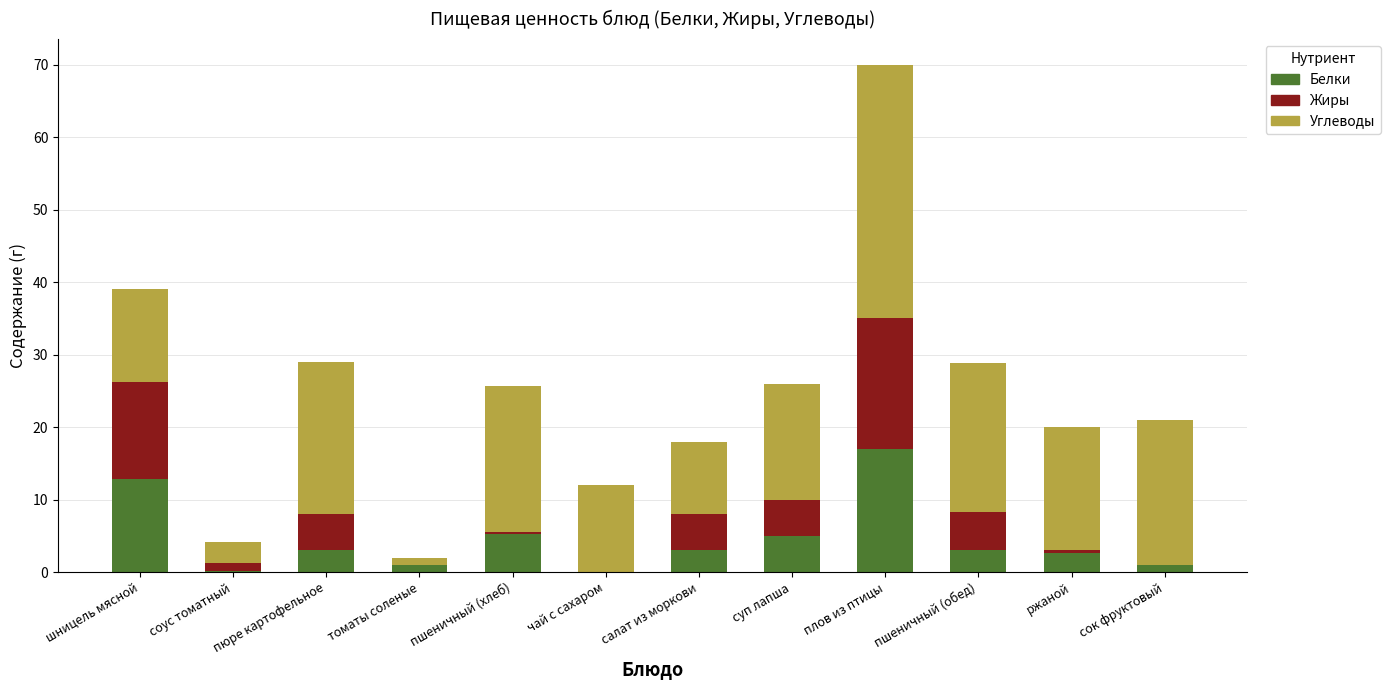

At which label does Белки first exceed 3?

шницель мясной